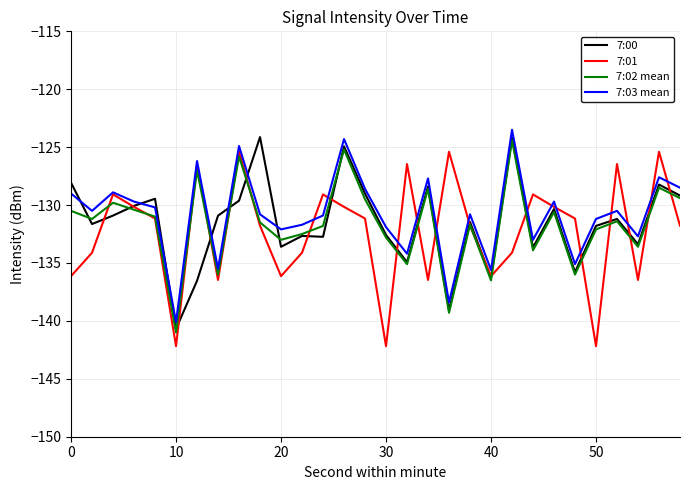

What is the lowest value of the 7:00 series?

-140.7